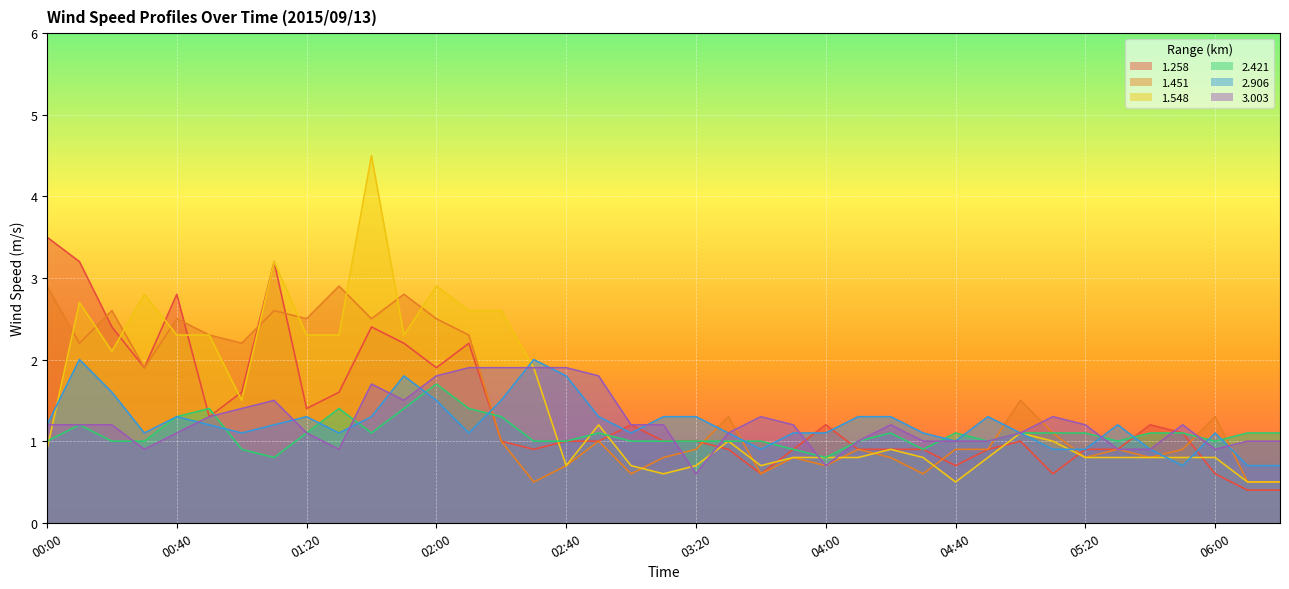

Between which two adjacent categories do 1.548 and 1.451 first intersect?

00:00 and 00:10